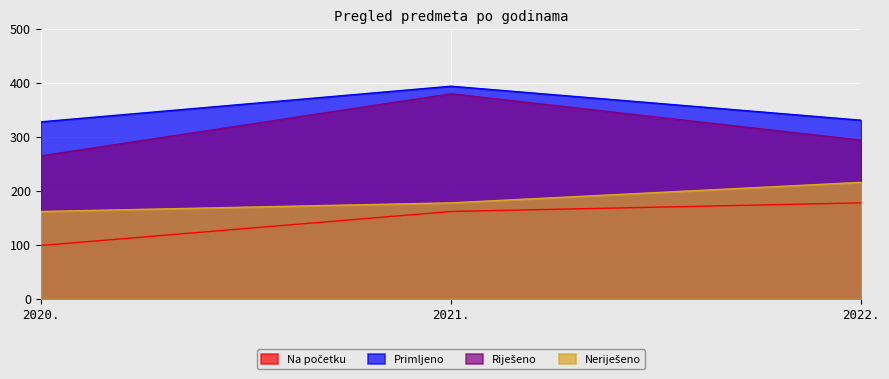

Reading right to left, what are all the values shown in this chart?

Na početku: 178	162	99
Primljeno: 331	394	328
Riješeno: 294	380	265
Neriješeno: 216	178	162